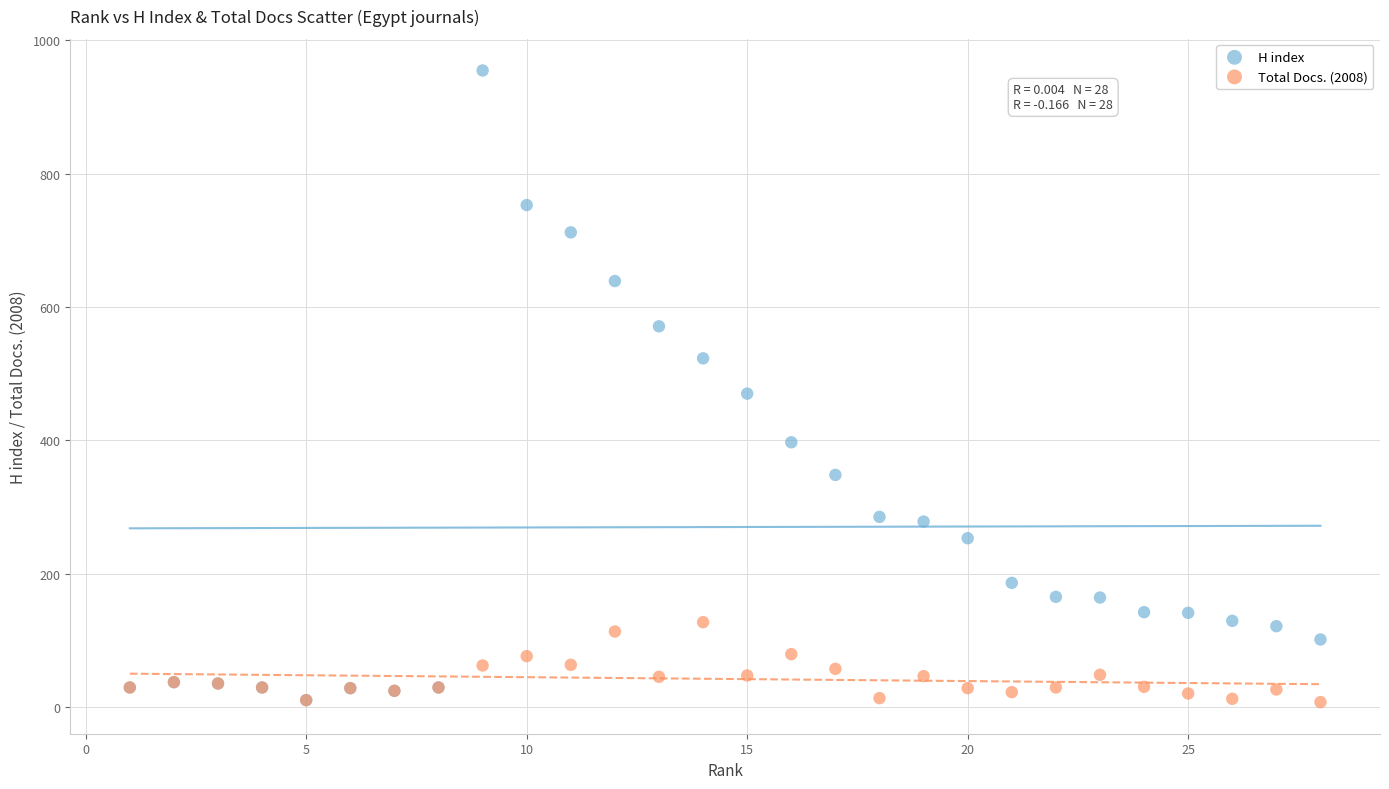

Across all series, what Y value is closest to 481?

470